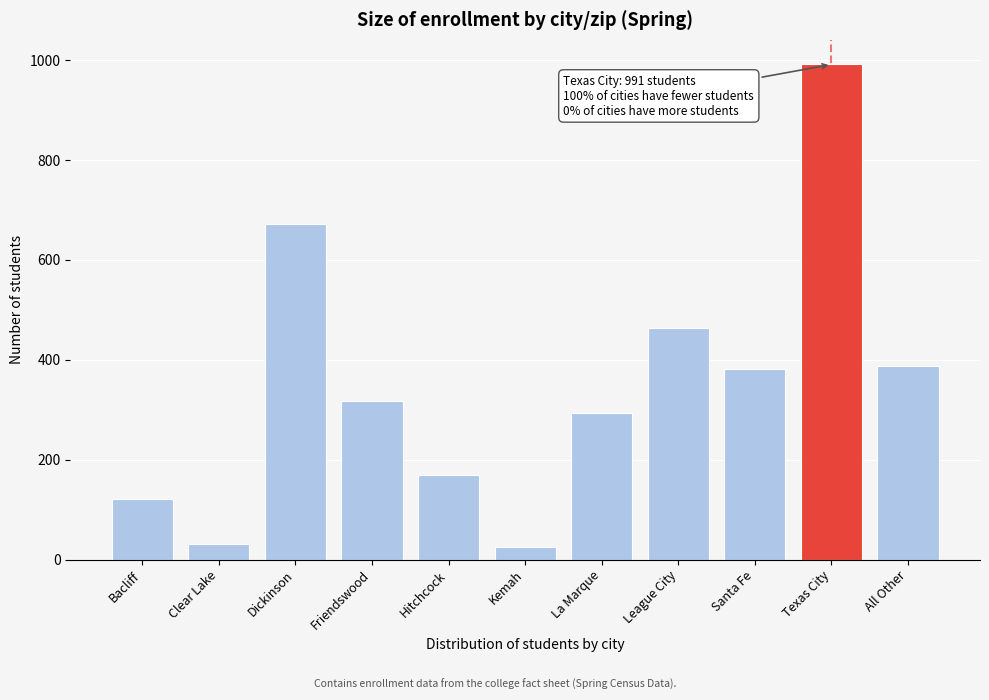

Reading right to left, transcribe all the data shown in this chart.

387	991	382	464	294	26	170	318	672	32	122